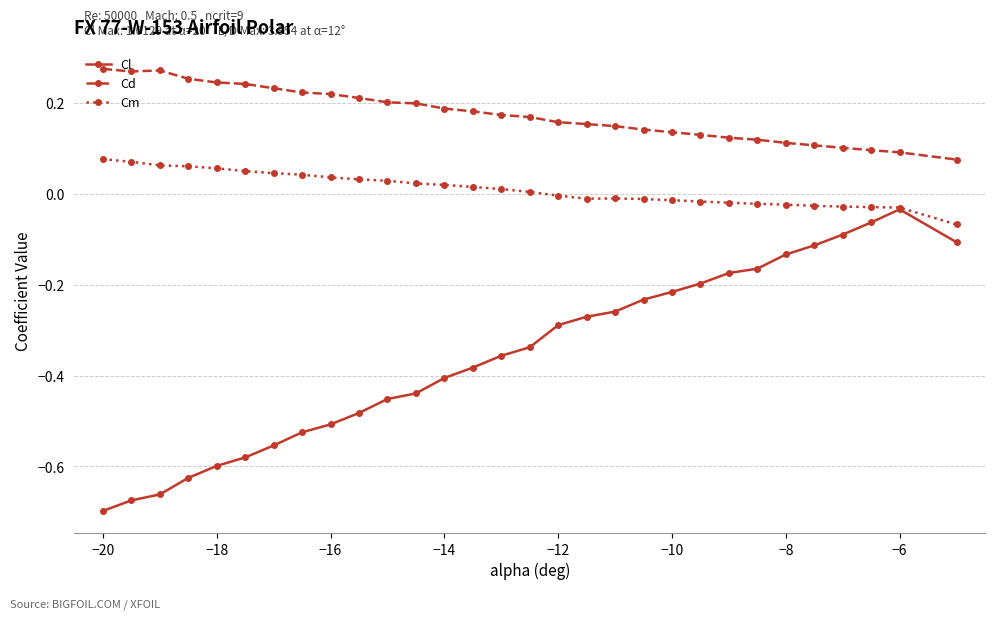

Which series has the largest total across all categories?

Cd